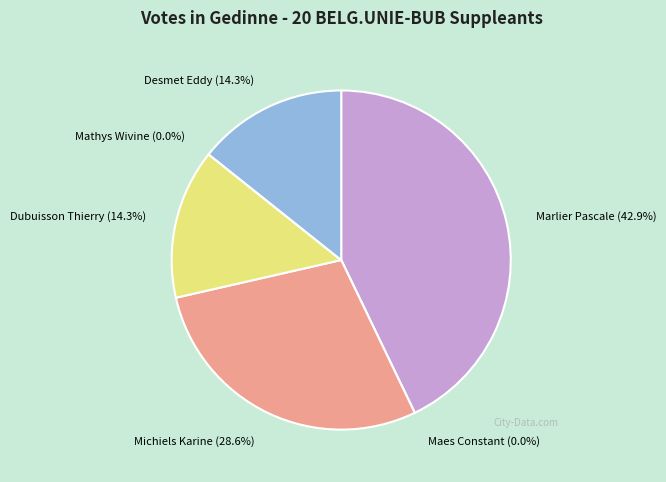

Is it true that Desmet Eddy is 5% of the pie?

False